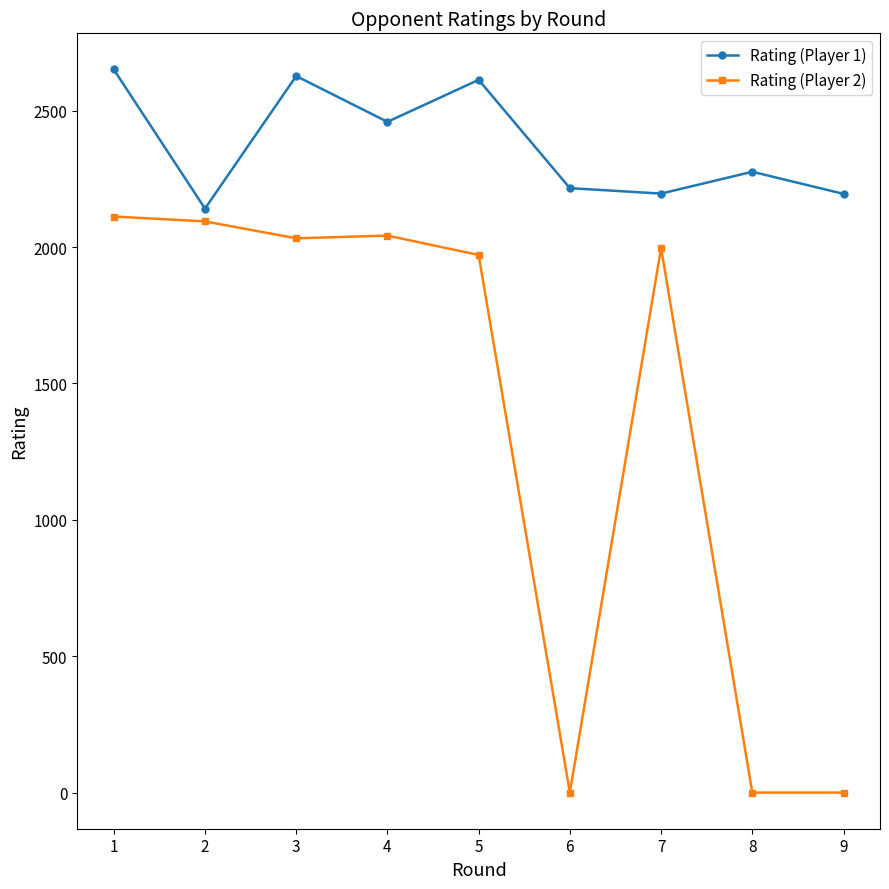

True or false: Rating (Player 2) and Rating (Player 1) cross at least once.

False